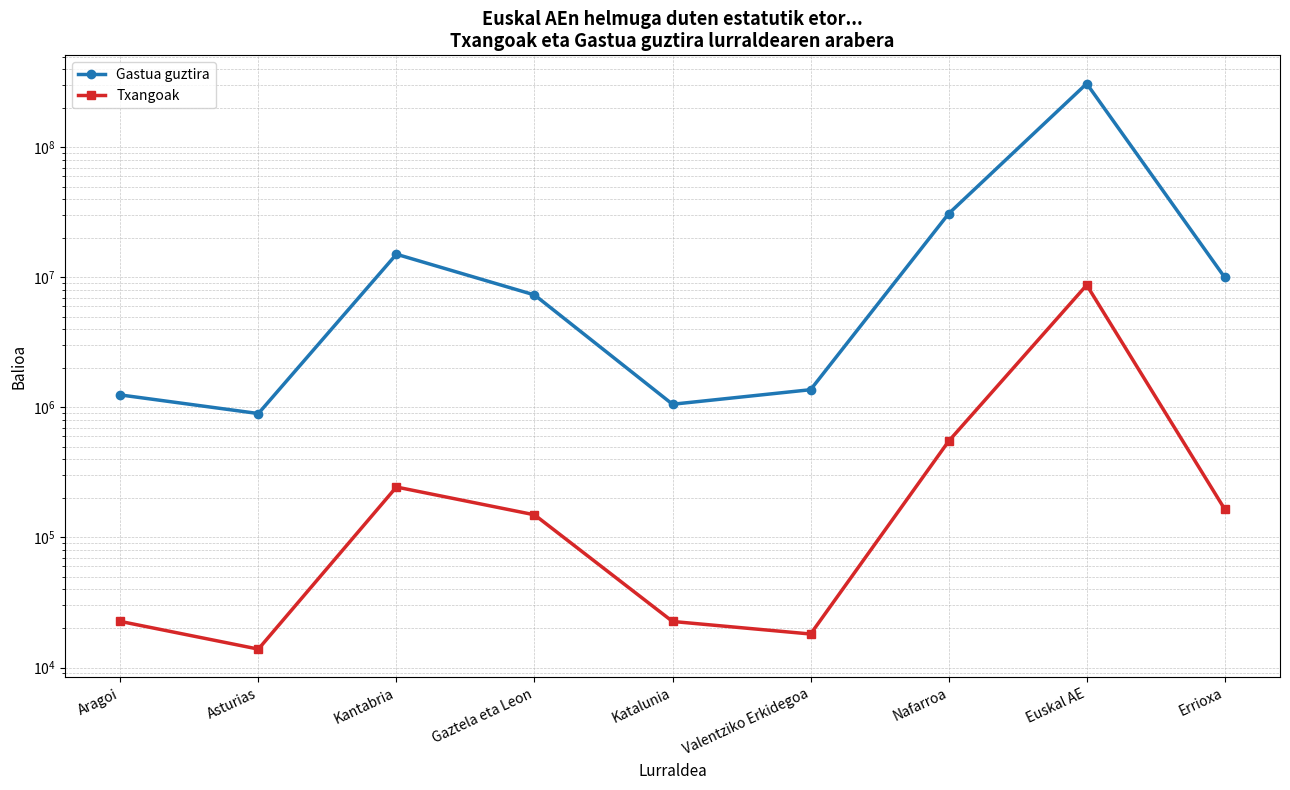

Is this an area chart (filled region under the line)?

No